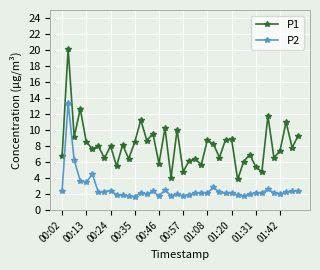

What is the value of the P2 point at the 6th from the left?

4.5